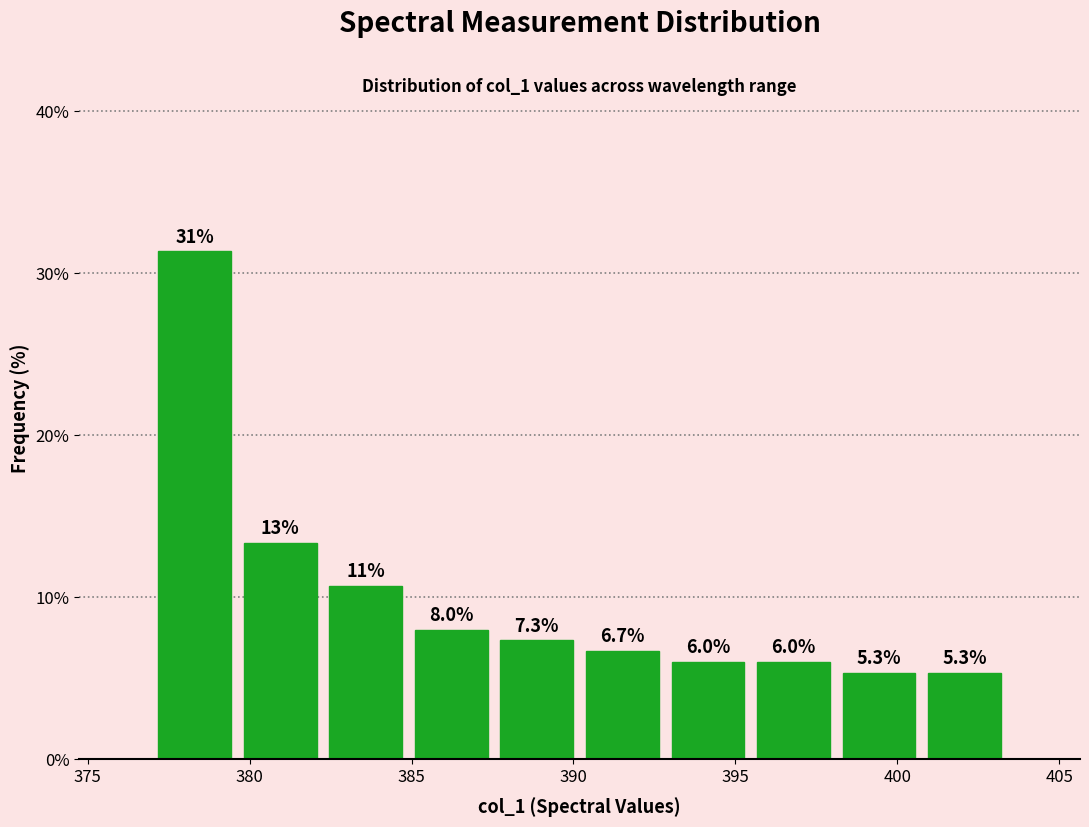

Which range on the x-axis has the tallest bar?

377.0 to 379.5